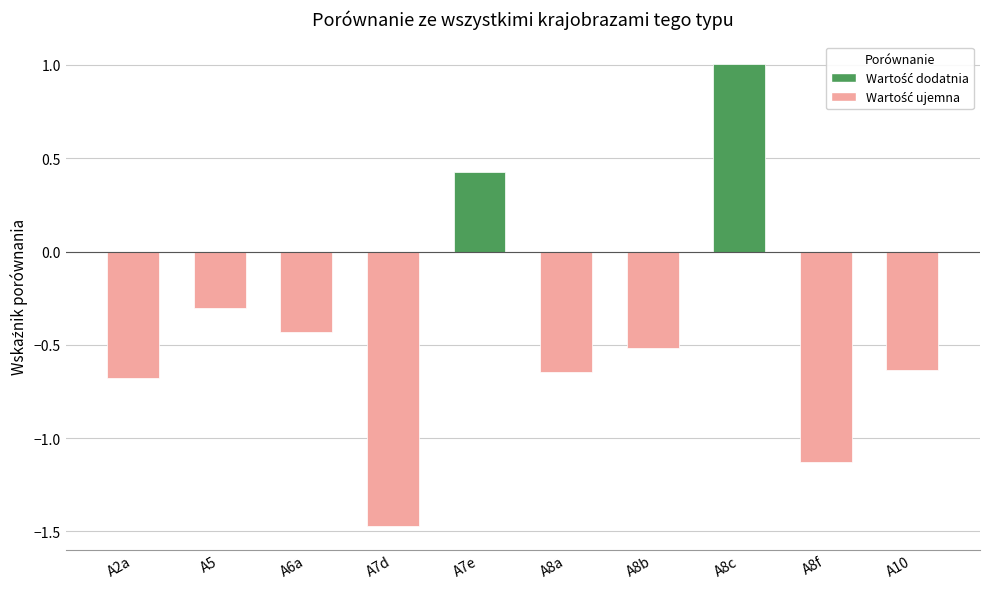

What is the label of the 2nd bar from the left?

A5